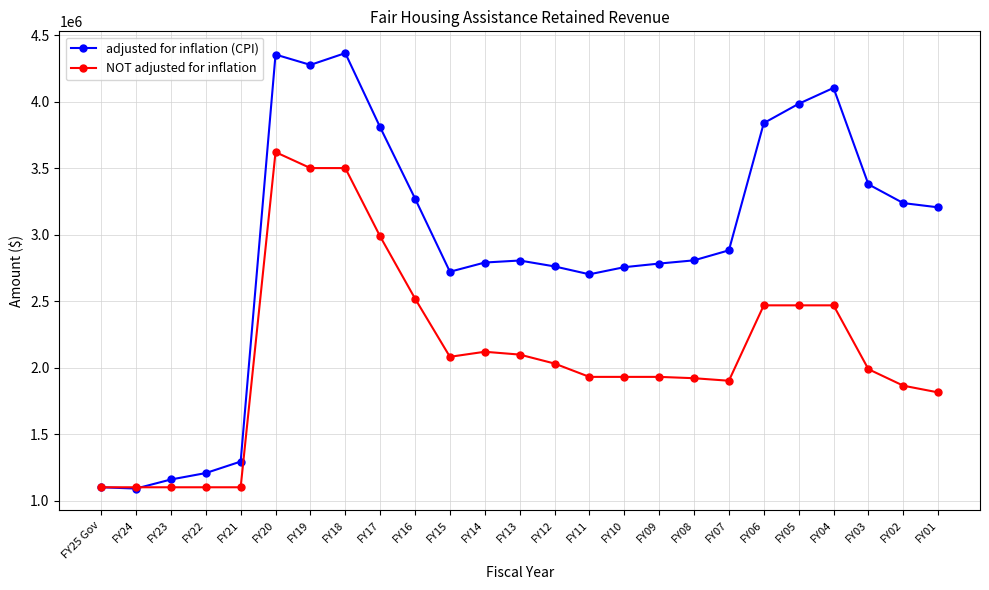

What is the difference between the second highest and second lowest values in the adjusted for inflation (CPI) series?

3253661